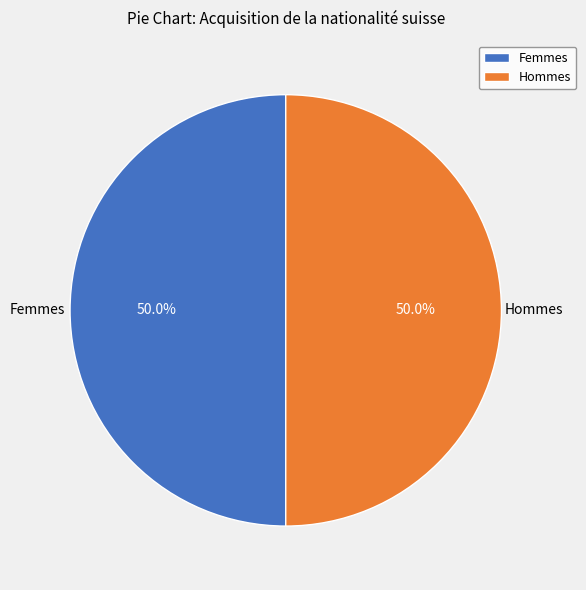

Approximately how many times larger is the value at Hommes compared to Femmes?

1.0